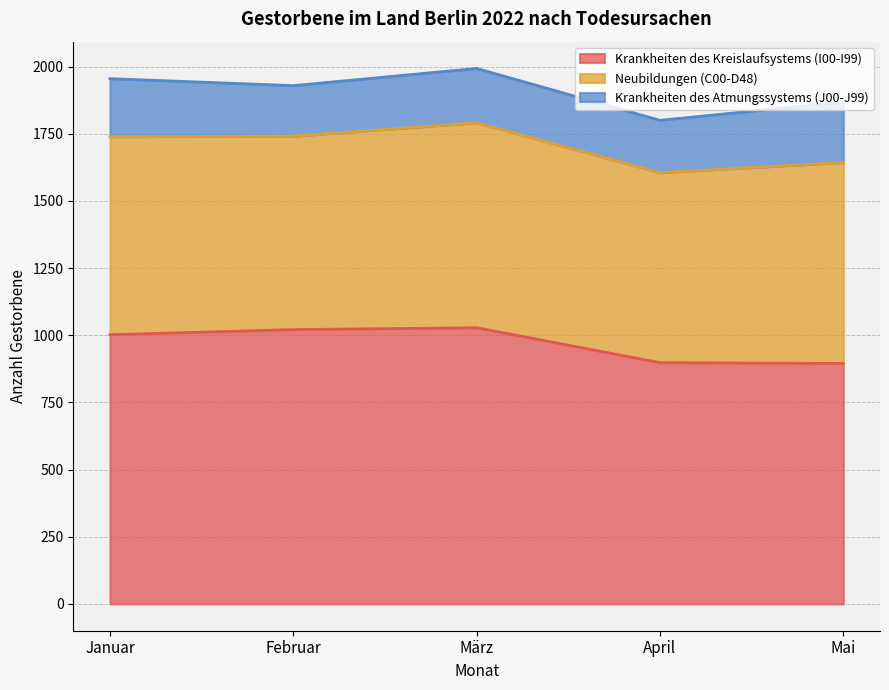

The Krankheiten des Atmungssystems (J00-J99) series shows 188 at Februar. True or false?

True